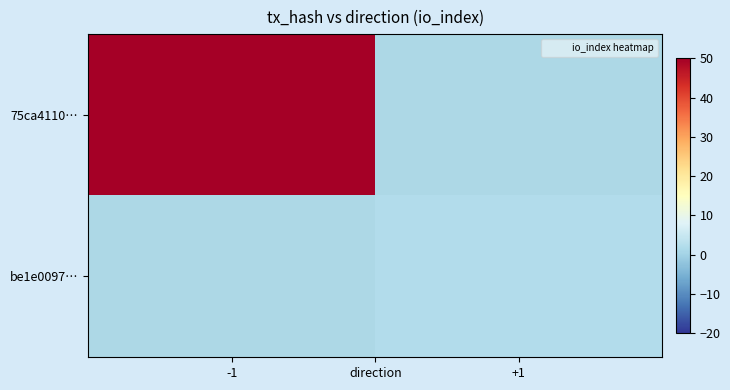

What is the greatest value displayed?

439.0